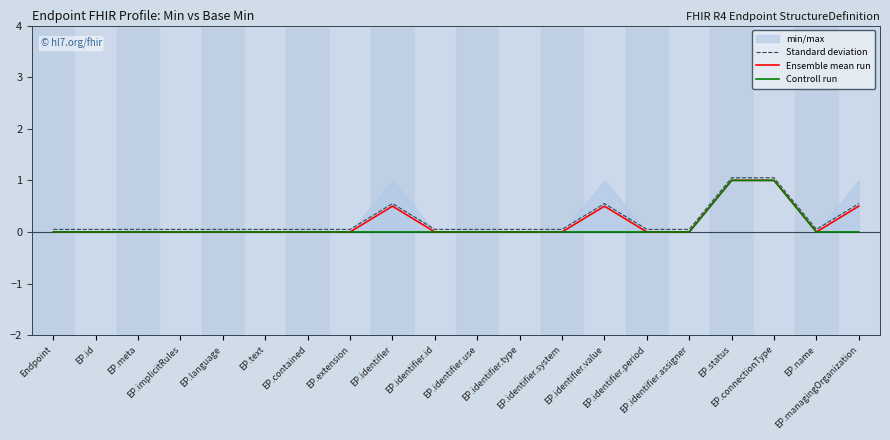

How many data points does each series have?

20